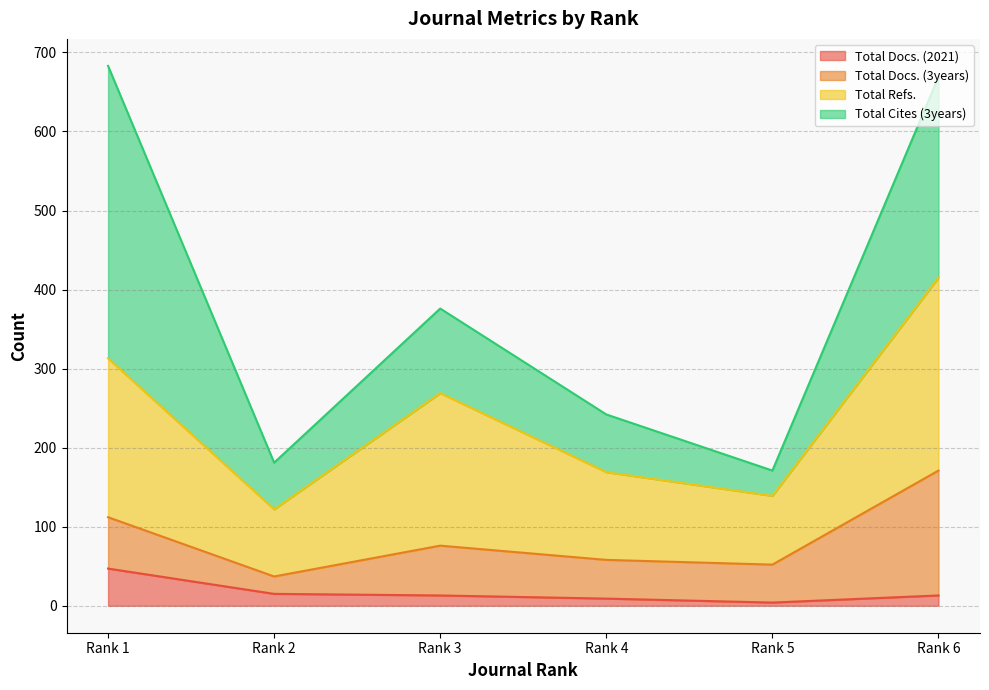

Which category has the highest value in the Total Docs. (2021) series?

Rank 1